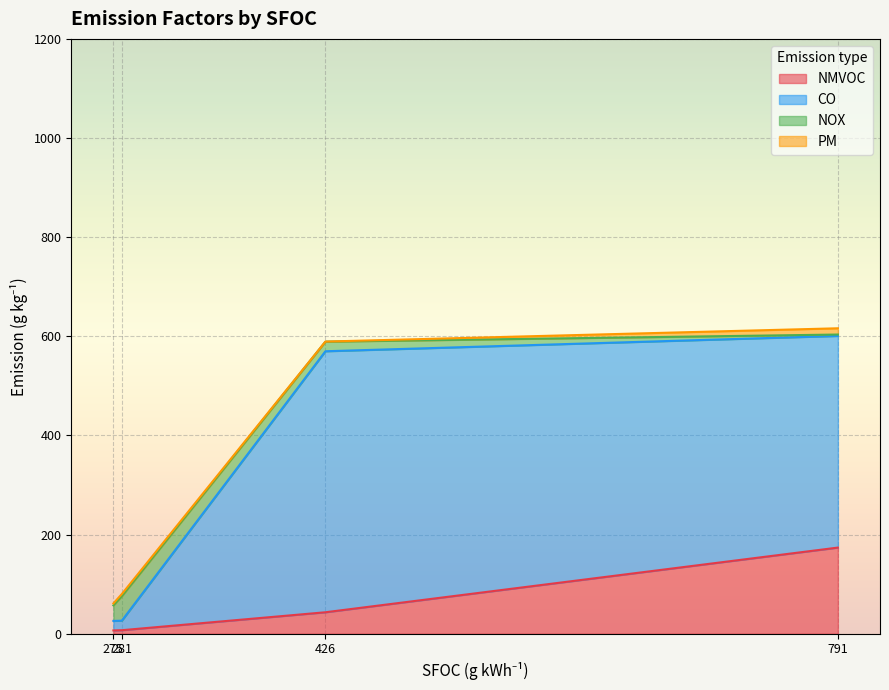

Which series has the largest range (max minus min)?

CO